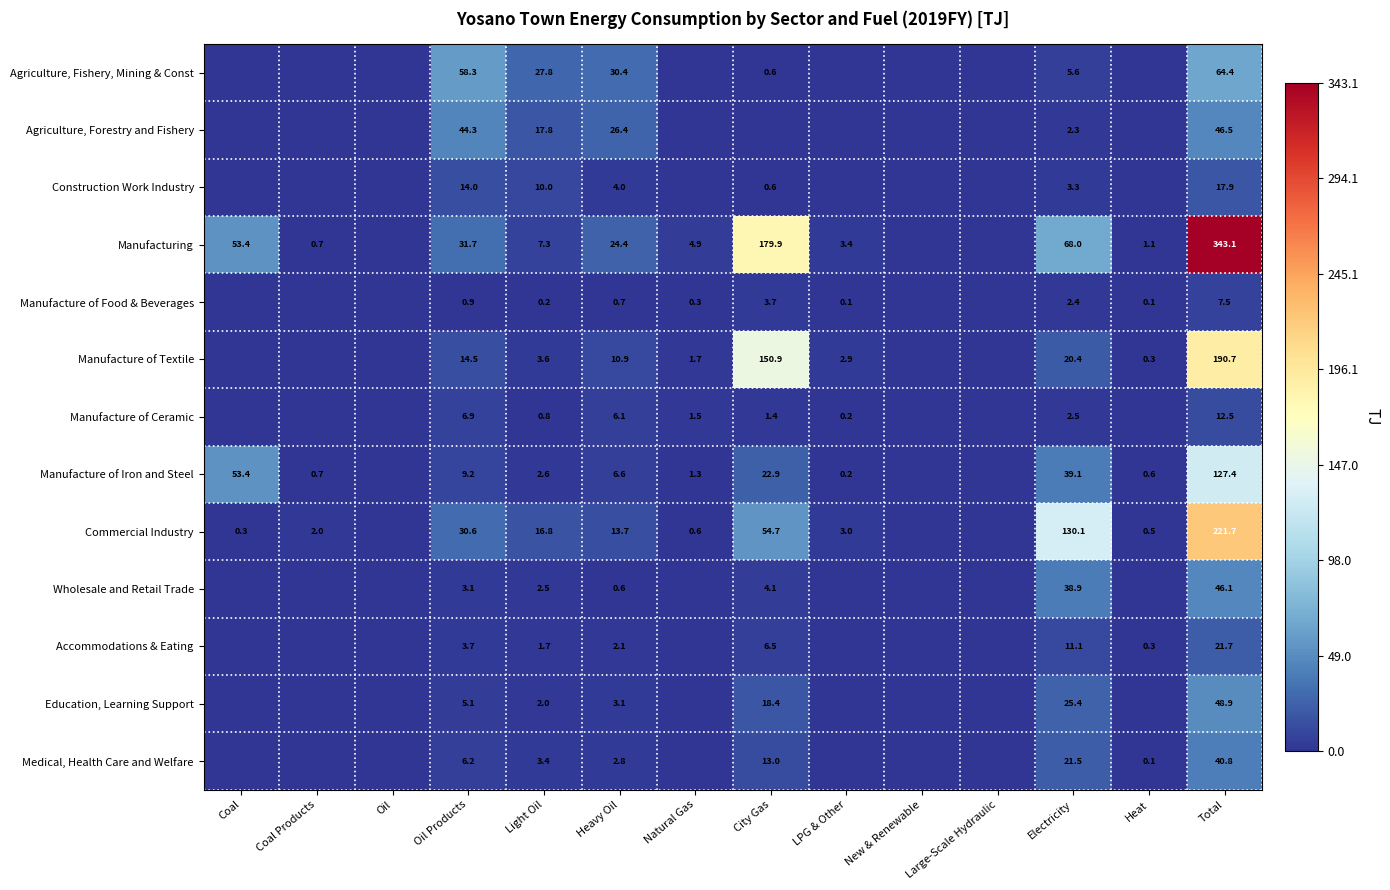

What is the difference between the highest and lowest values at Total?

335.6